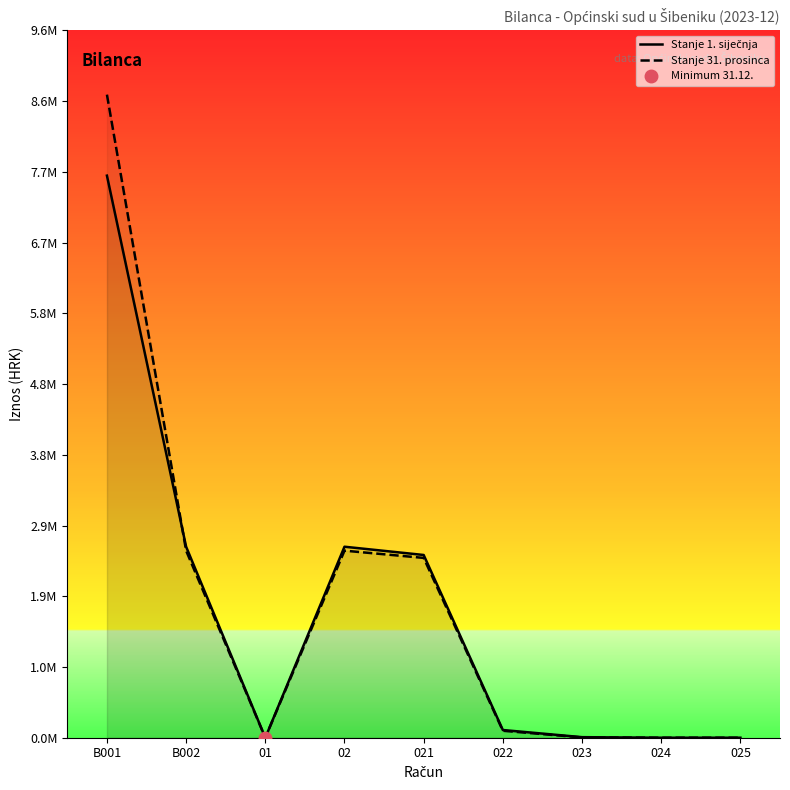

What is the spread (max minus min) of values at B001?

1100007.3